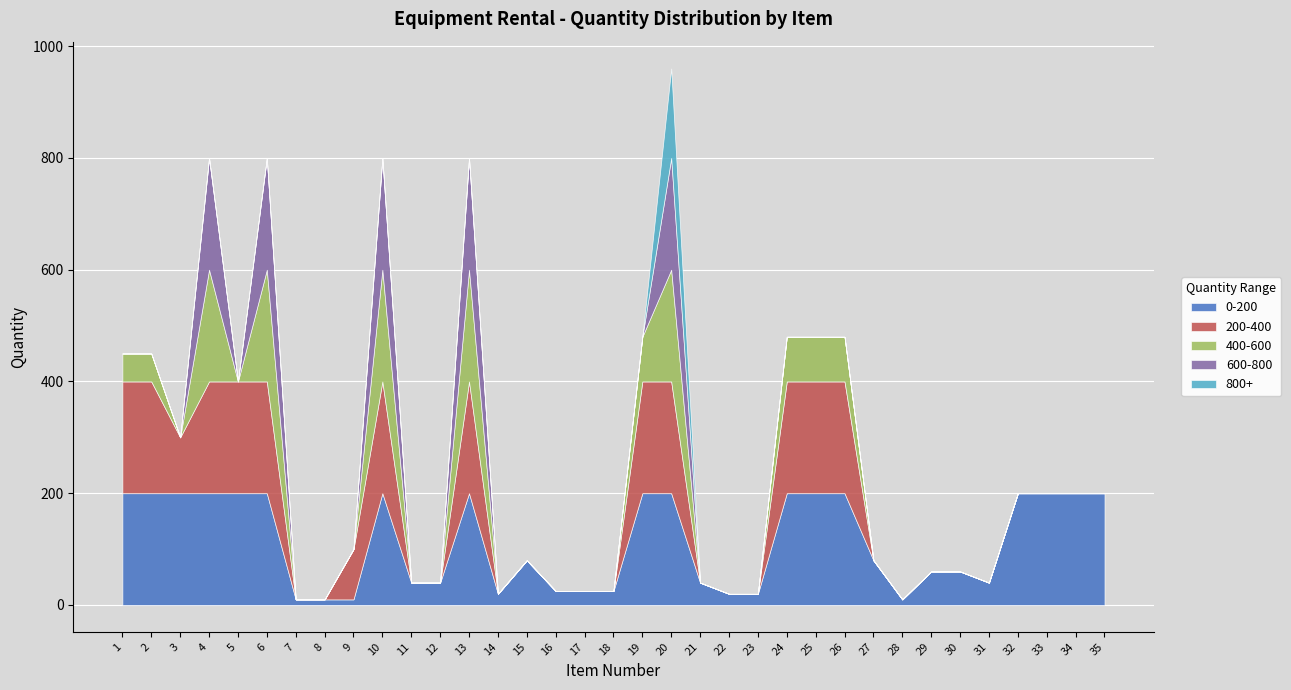

At which category is the sum across all series the highest?

20